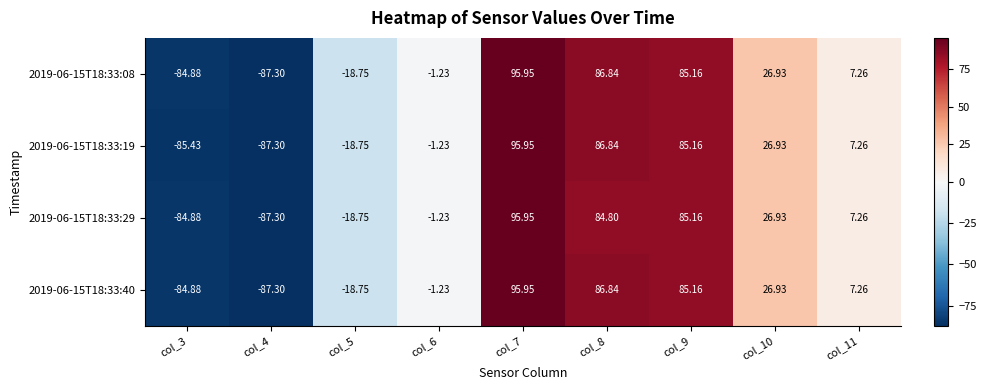

What is the greatest value displayed?

96.0